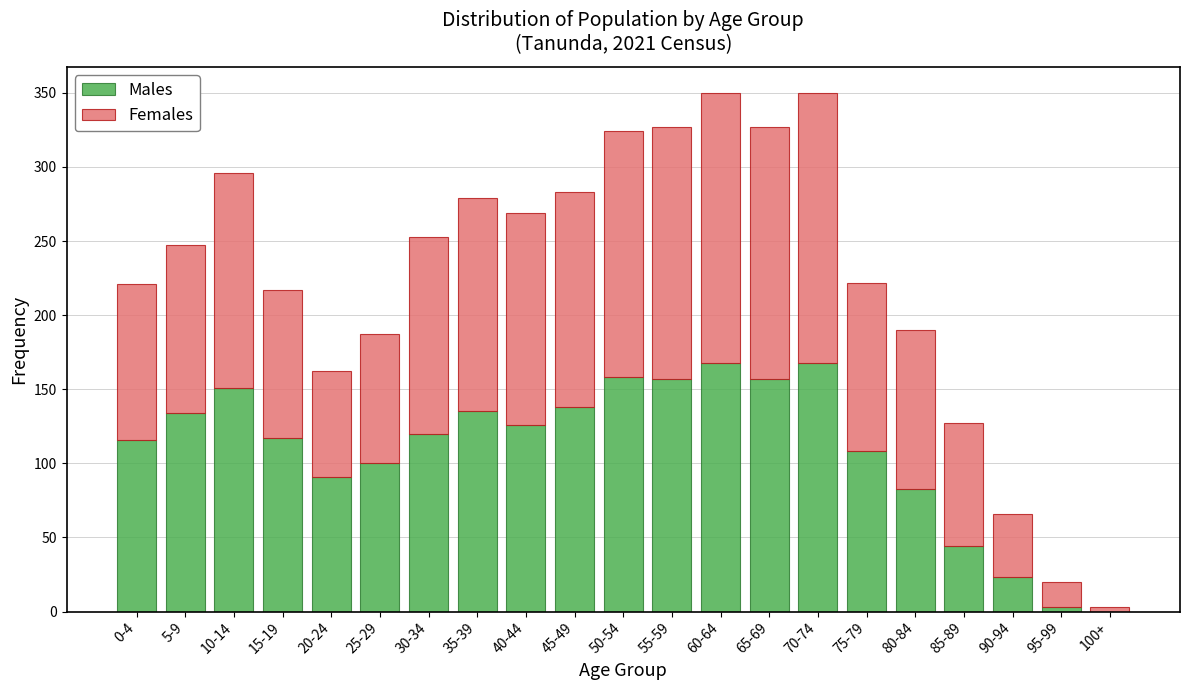

The Males series shows 52 at 60-64. True or false?

False